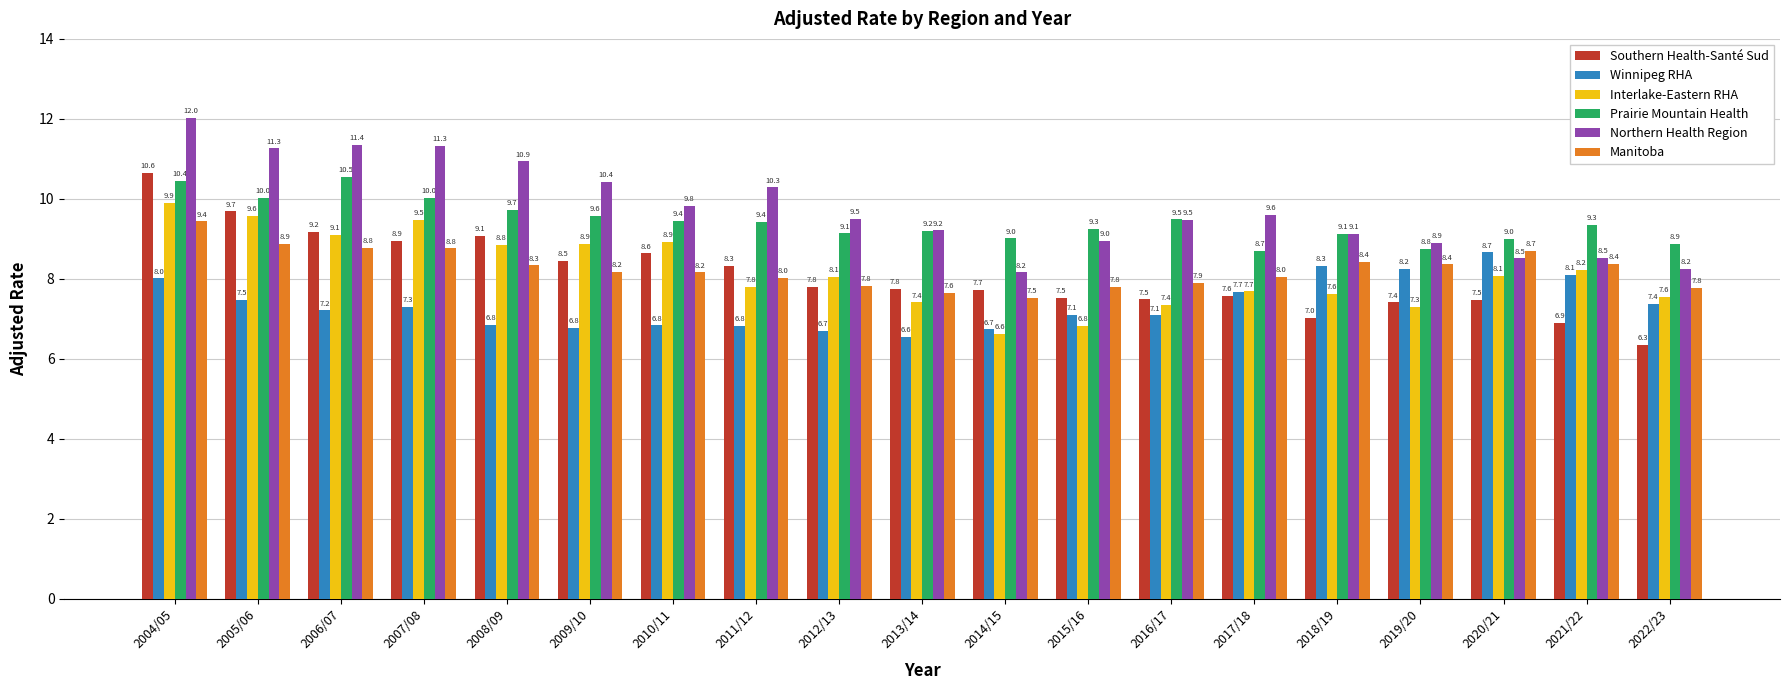

What value does the Manitoba series have at 2006/07?

8.8